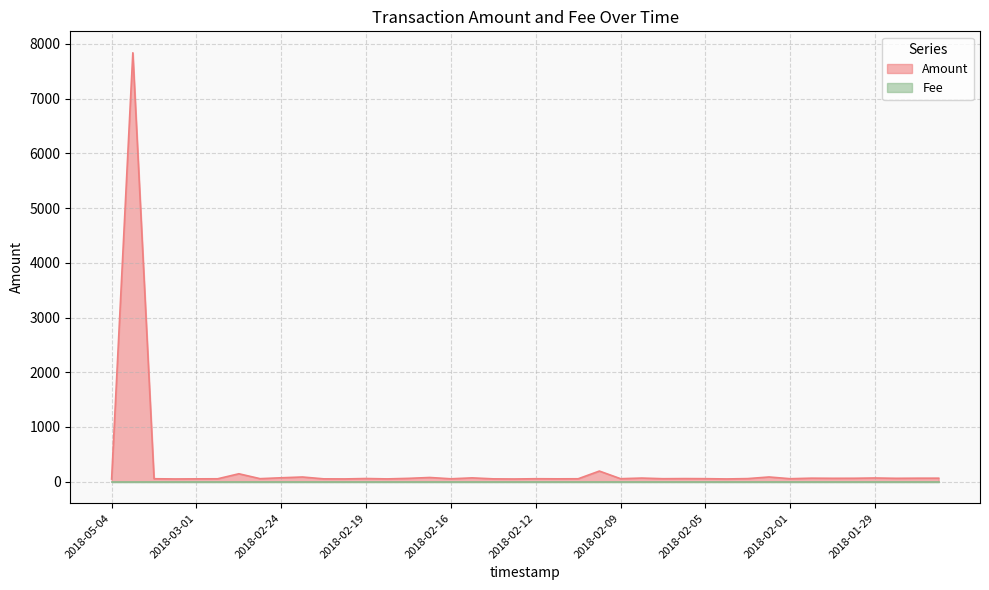

Does the chart display data point markers on the line(s)?

No